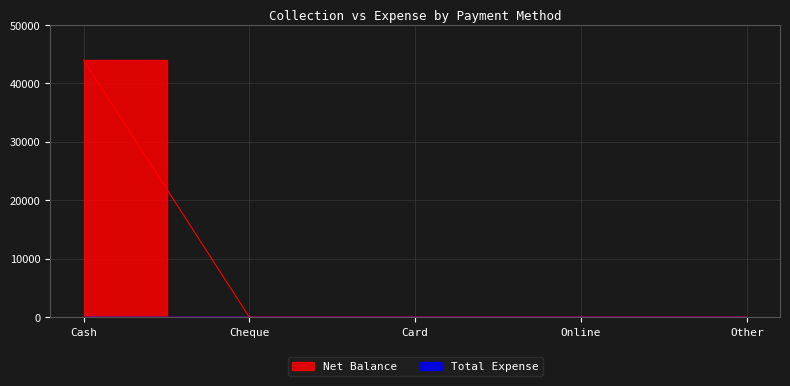

What is the sum of all values?

44000